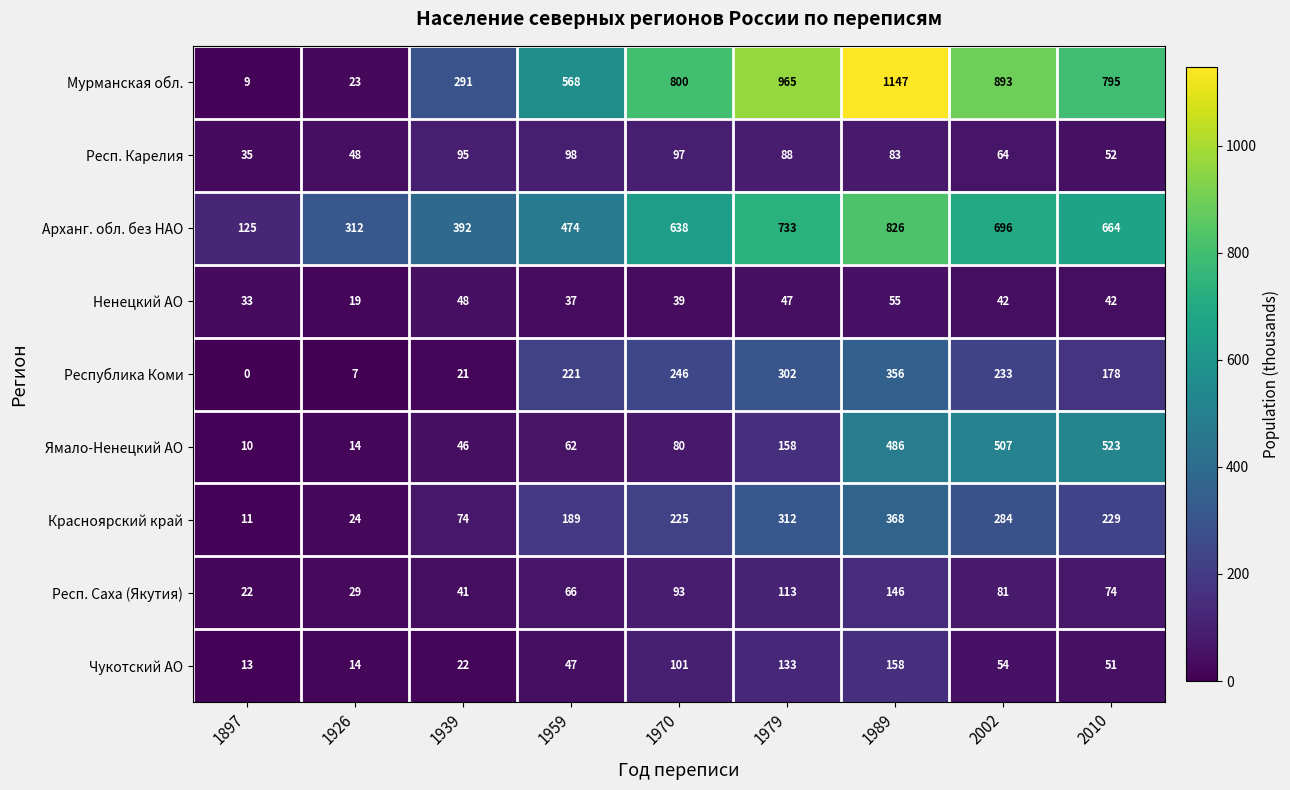

What is the difference between the maximum and minimum values in the Арханг. обл. без НАО series?

701